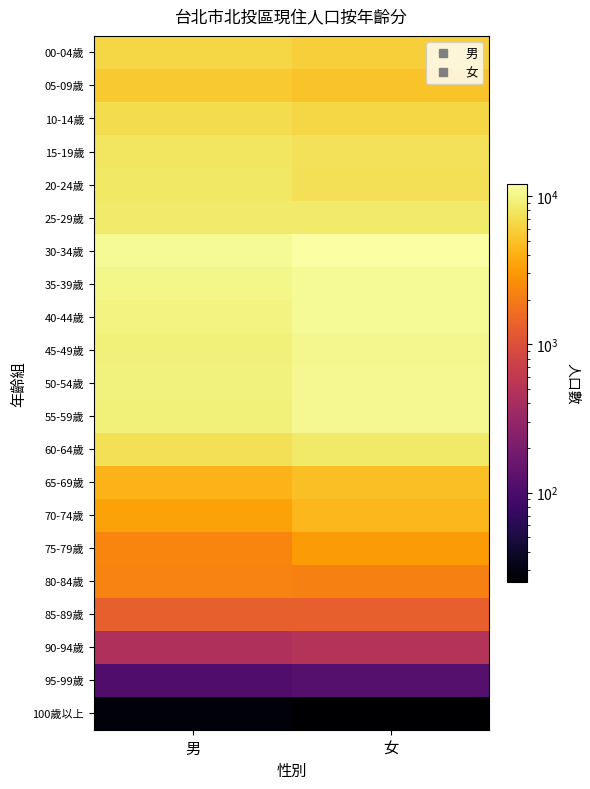

Between 女 and 男, which is larger?

男